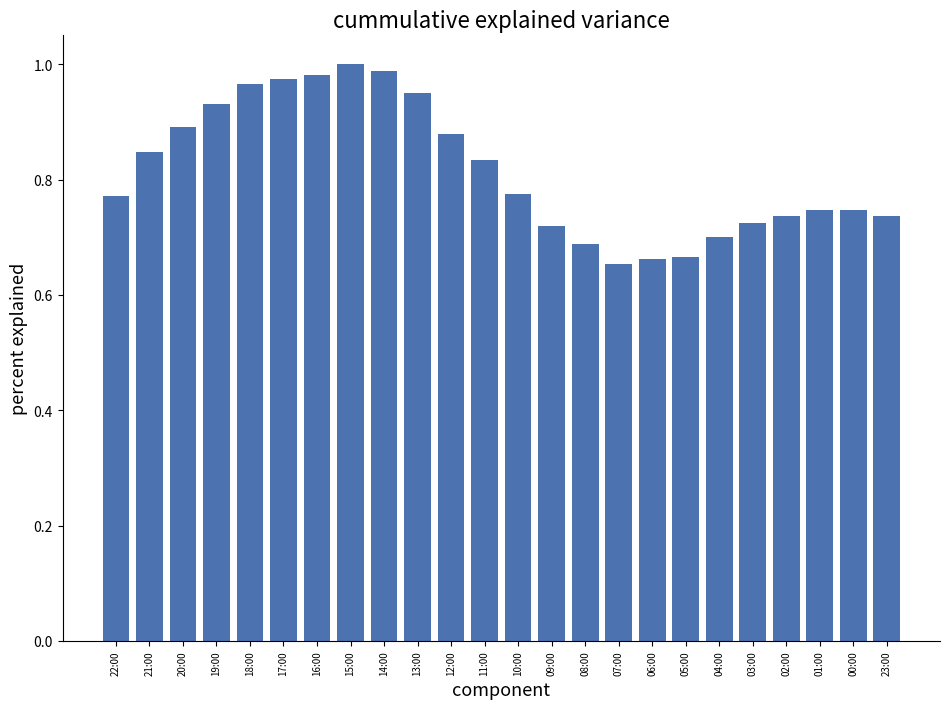

What is the label of the 18th bar from the left?

05:00